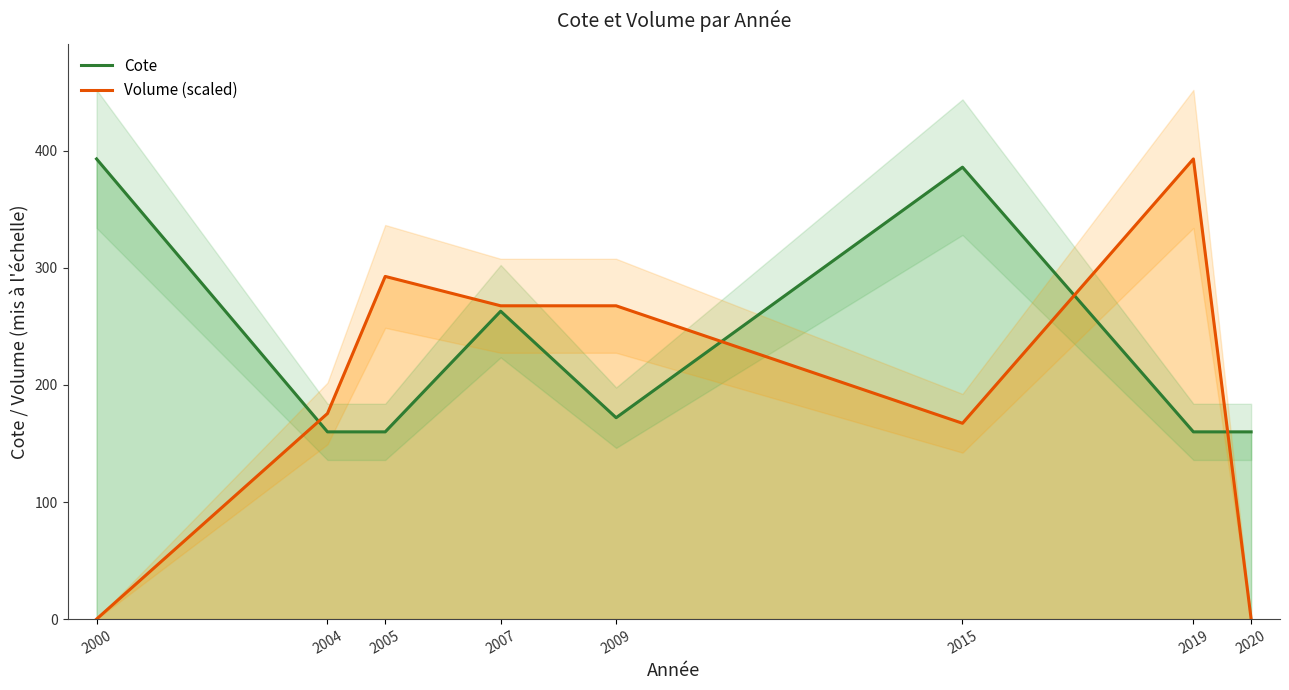

Which series changed the most between 2005 and 2007?

Cote